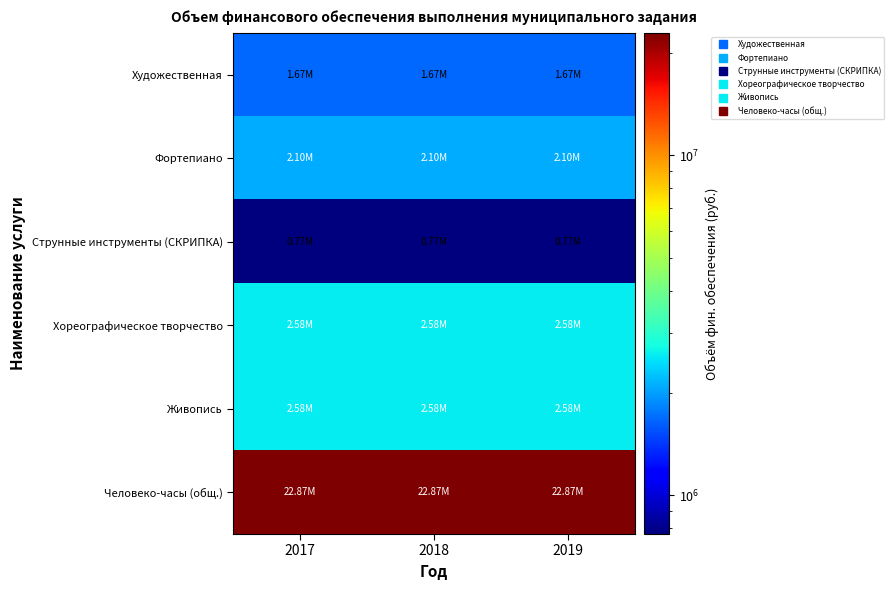

What is the maximum value shown in the chart?

22868944.6